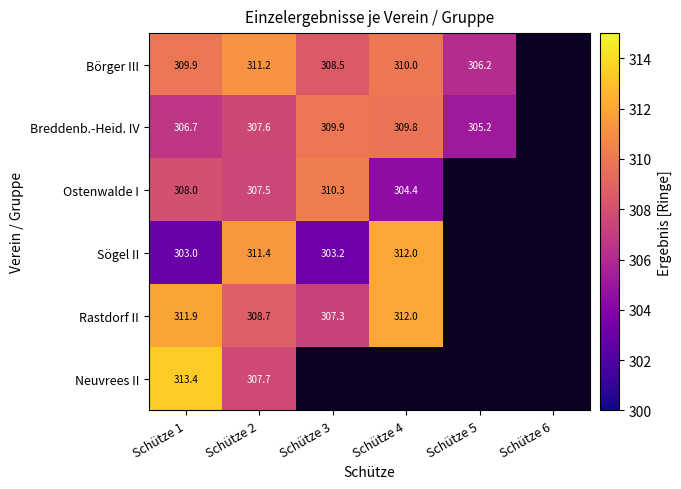

Is it true that Ostenwalde I equals 401.6 at Schütze 4?

False